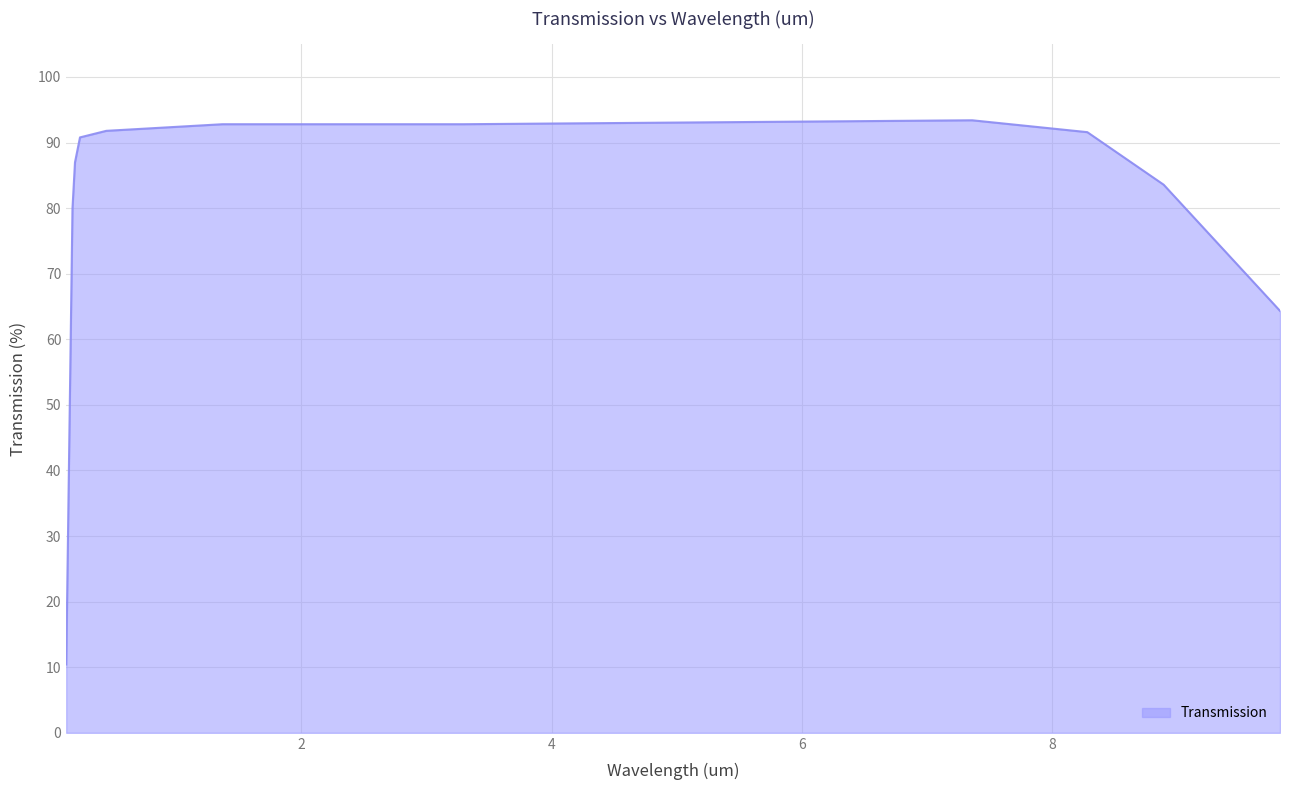

What is the maximum value shown in the chart?

93.4